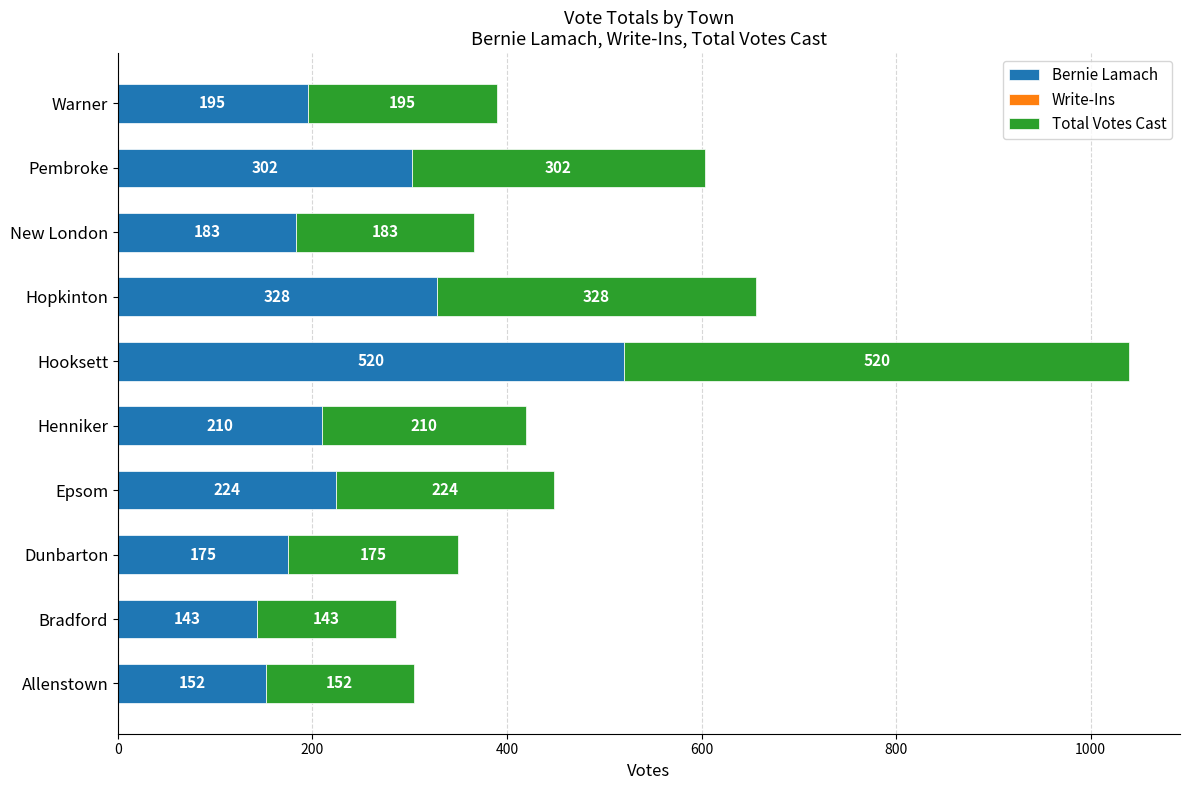

Where is Bernie Lamach nearest to the value 331?

Hopkinton